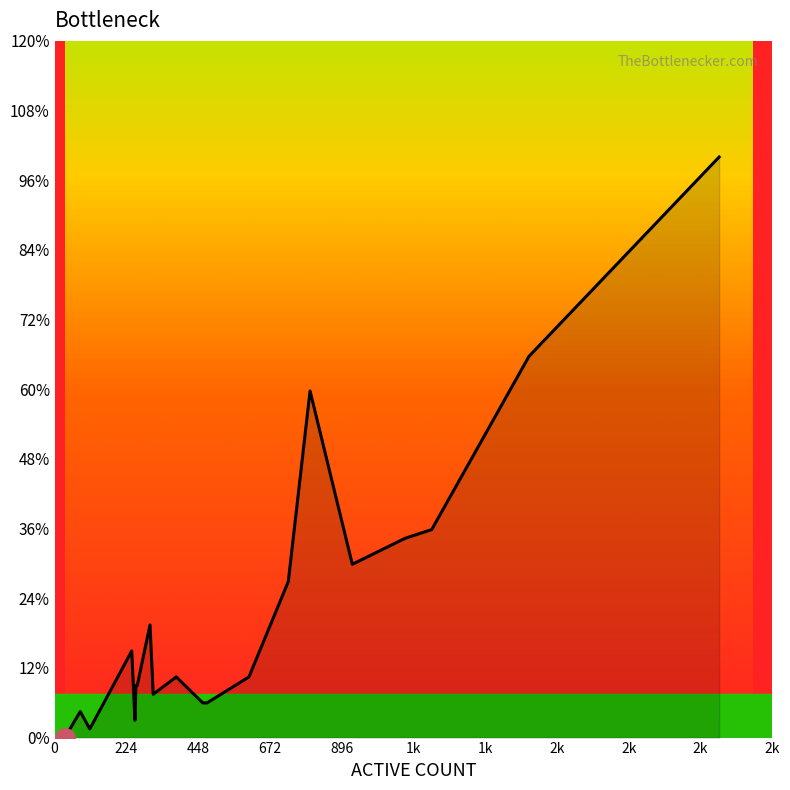

Does the chart have visible grid lines?

No